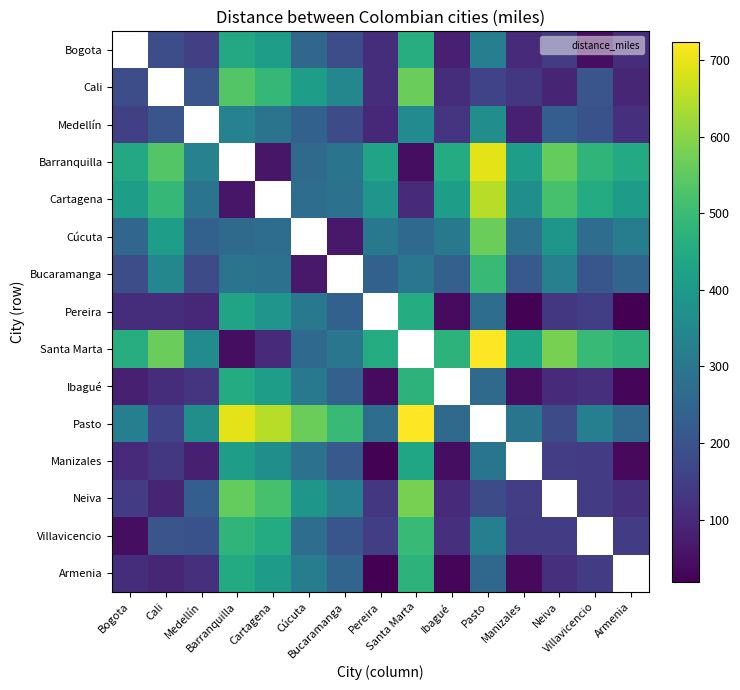

How many data points in Barranquilla are less than 444?

7